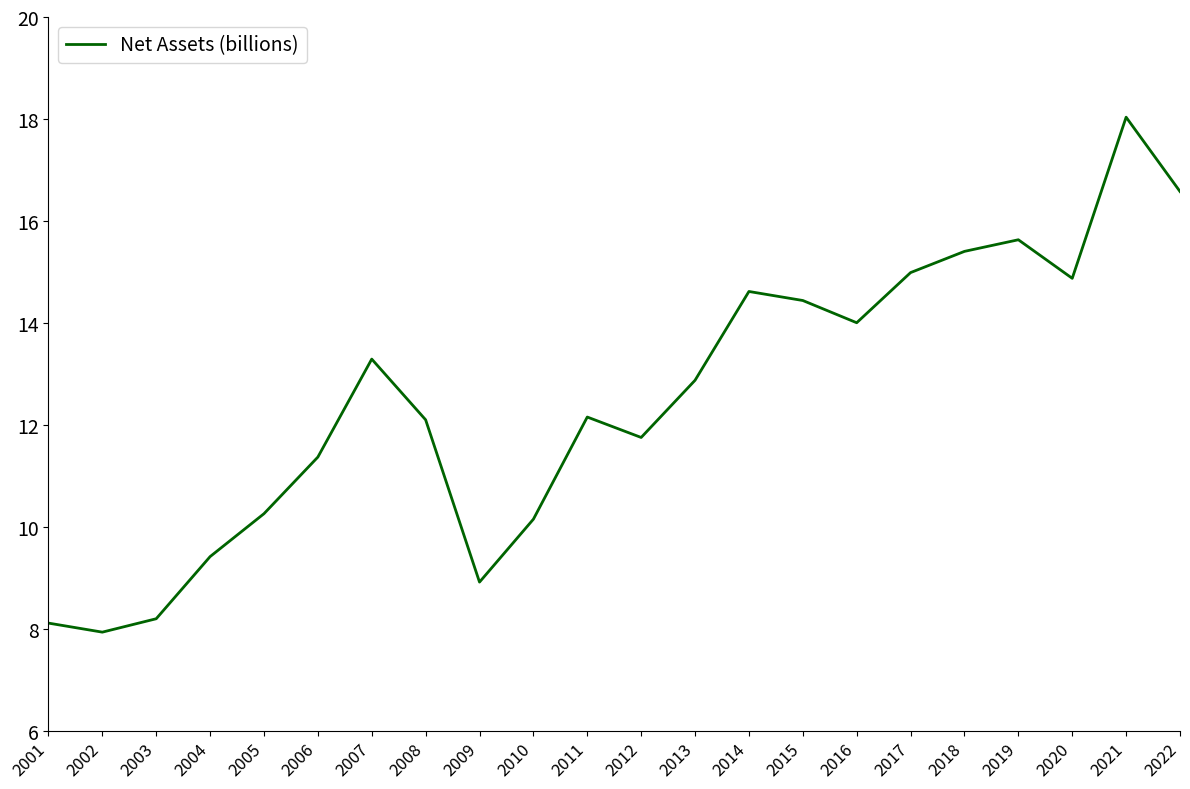

The value at 2008 is 12.1. True or false?

True